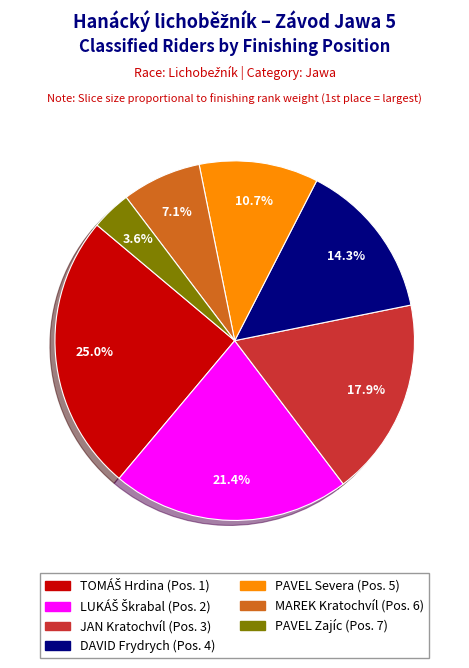

Does JAN Kratochvíl account for over 50% of the chart?

No